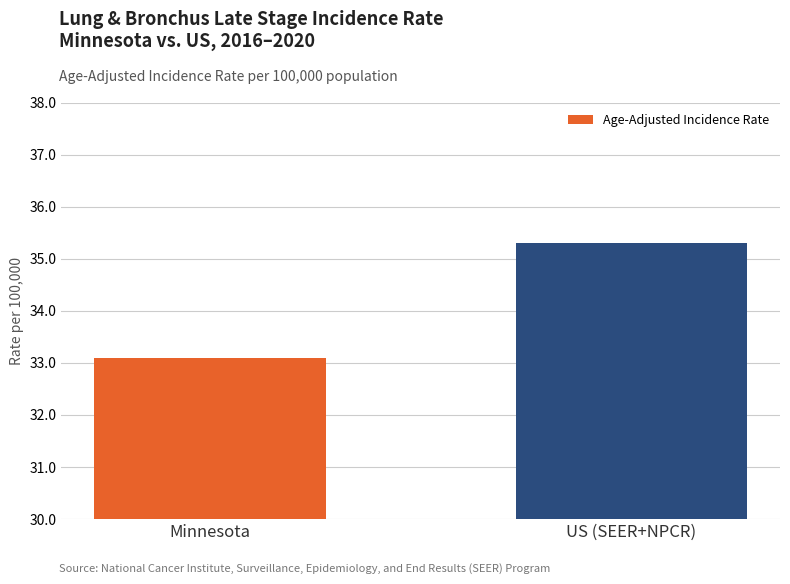

What is the value of the 2nd bar from the left?

35.3